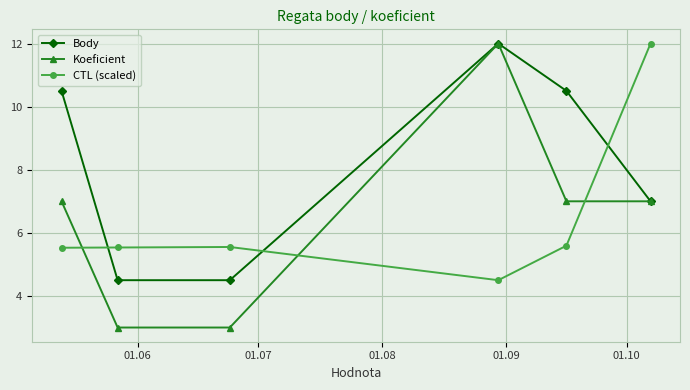

What is the value of the CTL (scaled) point at the 6th from the left?

12.0